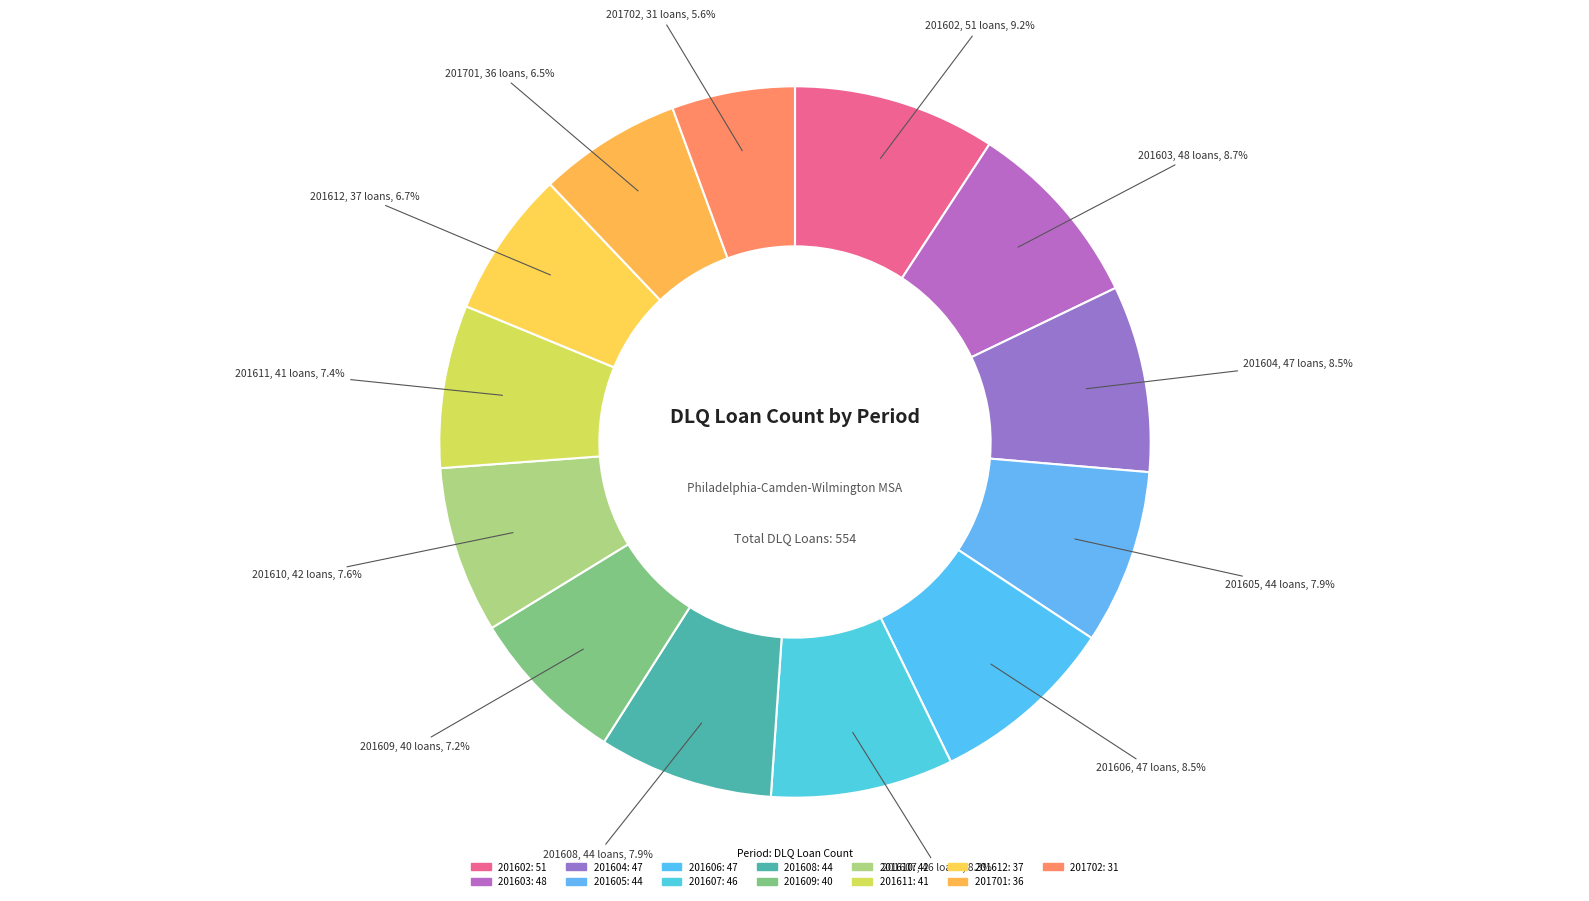

How many segments does this pie chart have?

13